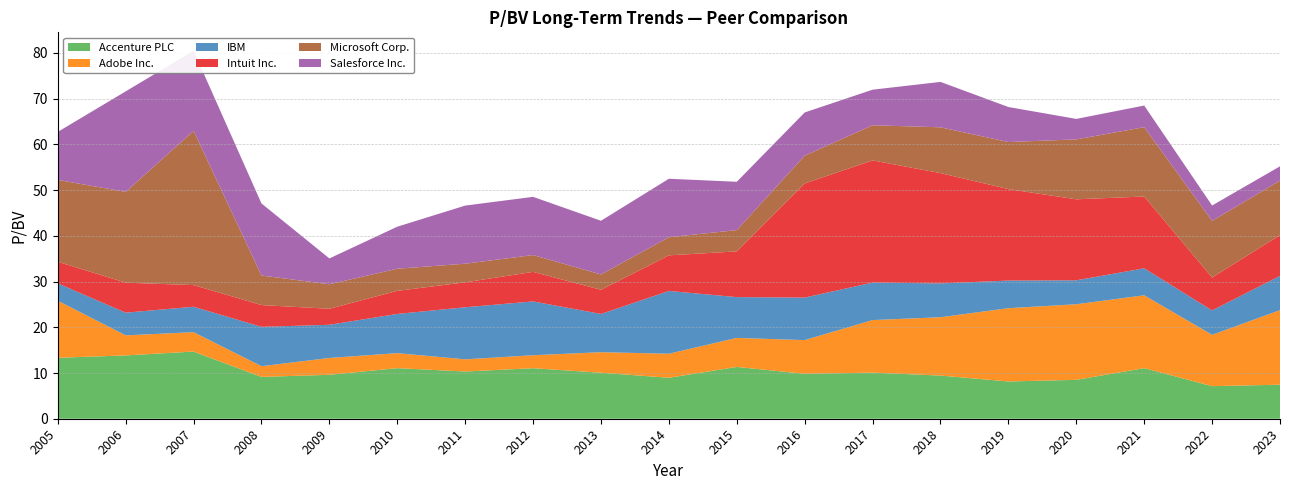

Reading right to left, list all the values displayed in this chart.

Accenture PLC: 2023=7.4	2022=7.1	2021=11.1	2020=8.5	2019=8.2	2018=9.4	2017=10.1	2016=9.8	2015=11.3	2014=9.0	2013=10.1	2012=11.1	2011=10.3	2010=11.1	2009=9.6	2008=9.2	2007=14.7	2006=13.8	2005=13.3
Adobe Inc.: 2023=16.3	2022=11.2	2021=15.9	2020=16.5	2019=16.0	2018=12.8	2017=11.5	2016=7.4	2015=6.3	2014=5.3	2013=4.5	2012=2.8	2011=2.7	2010=3.3	2009=3.7	2008=2.3	2007=4.2	2006=4.4	2005=12.5
IBM: 2023=7.5	2022=5.3	2021=5.9	2020=5.2	2019=6.0	2018=7.4	2017=8.2	2016=9.3	2015=8.9	2014=13.7	2013=8.4	2012=11.8	2011=11.4	2010=8.6	2009=7.3	2008=8.6	2007=5.6	2006=5.0	2005=3.8
Intuit Inc.: 2023=8.9	2022=7.2	2021=15.7	2020=17.7	2019=20.0	2018=24.1	2017=26.7	2016=25.0	2015=10.0	2014=7.8	2013=5.3	2012=6.5	2011=5.5	2010=5.0	2009=3.5	2008=4.8	2007=4.7	2006=6.6	2005=4.7
Microsoft Corp.: 2023=11.9	2022=12.4	2021=15.2	2020=13.1	2019=10.3	2018=10.0	2017=7.7	2016=6.1	2015=4.7	2014=4.0	2013=3.4	2012=3.7	2011=4.1	2010=4.8	2009=5.4	2008=6.5	2007=33.7	2006=19.9	2005=17.9
Salesforce Inc.: 2023=3.1	2022=3.4	2021=4.7	2020=4.5	2019=7.7	2018=9.9	2017=7.8	2016=9.4	2015=10.6	2014=12.8	2013=11.7	2012=12.7	2011=12.7	2010=9.2	2009=5.7	2008=15.8	2007=17.5	2006=22.0	2005=10.5